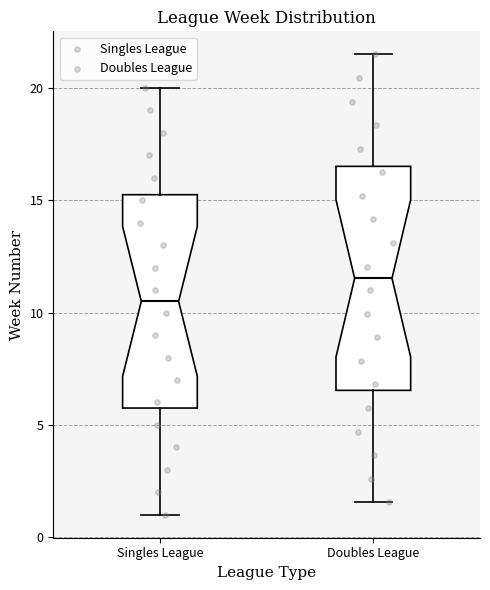

Which box's median line is the highest?

Doubles League